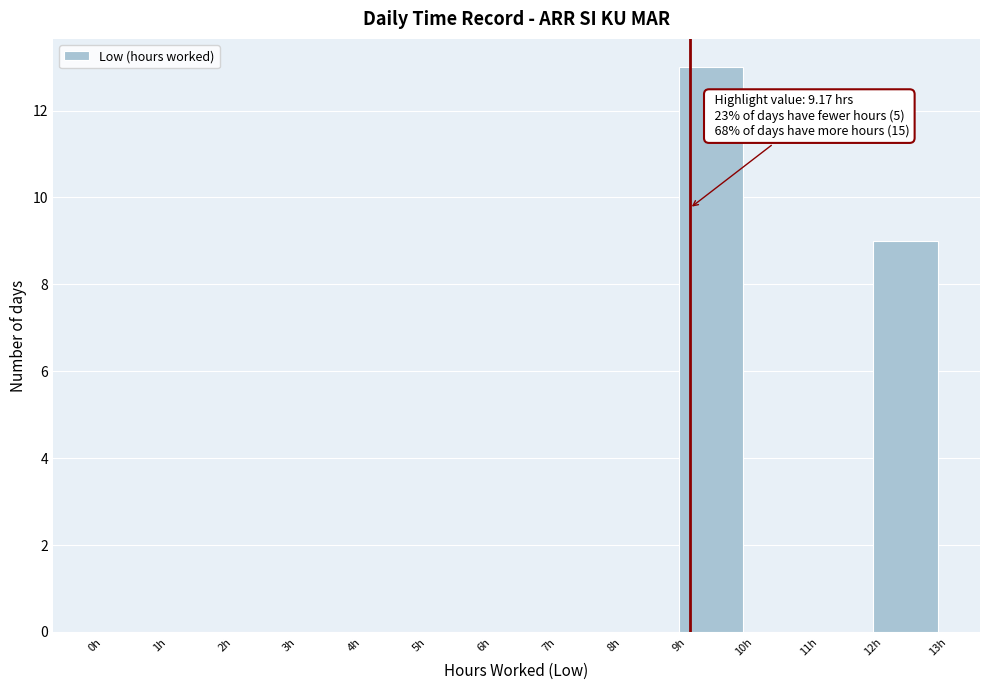

Over which range of the x-axis is the bar tallest?

9 to 10